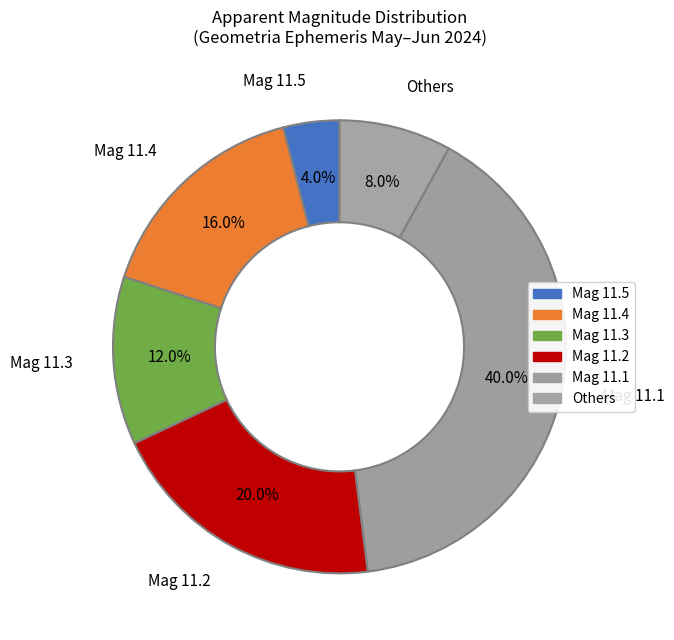

Combined, what portion of the pie is Mag 11.1 and Others?

48.0%